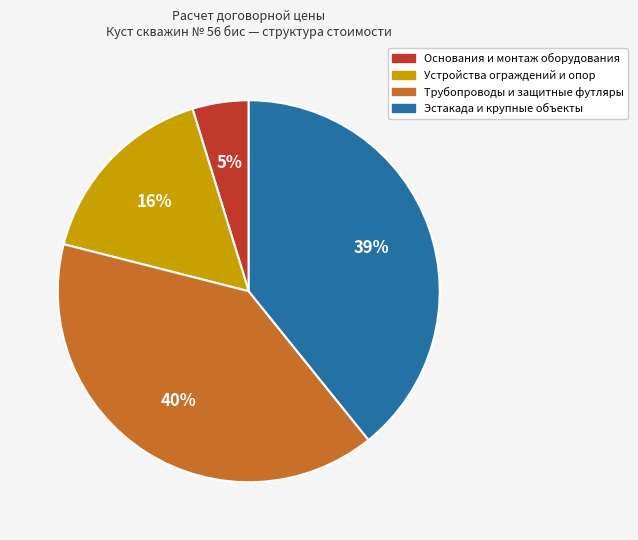

Is there any slice that represents more than half of the pie?

No